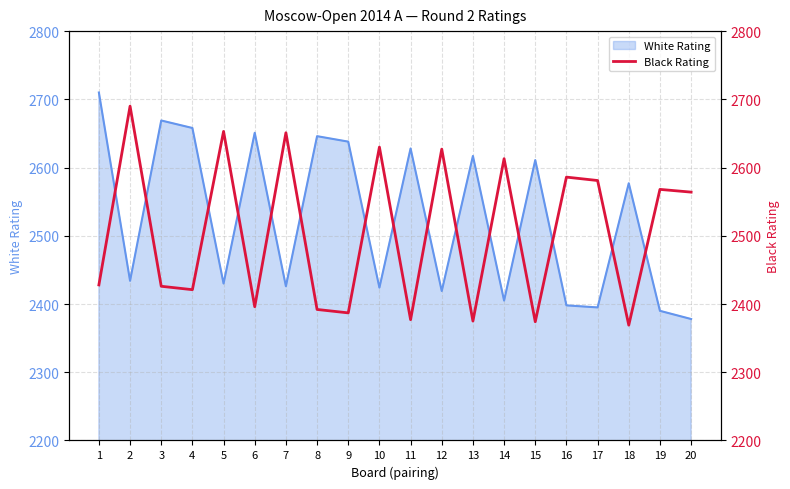

The value of White Rating at 19 is 2390. True or false?

True